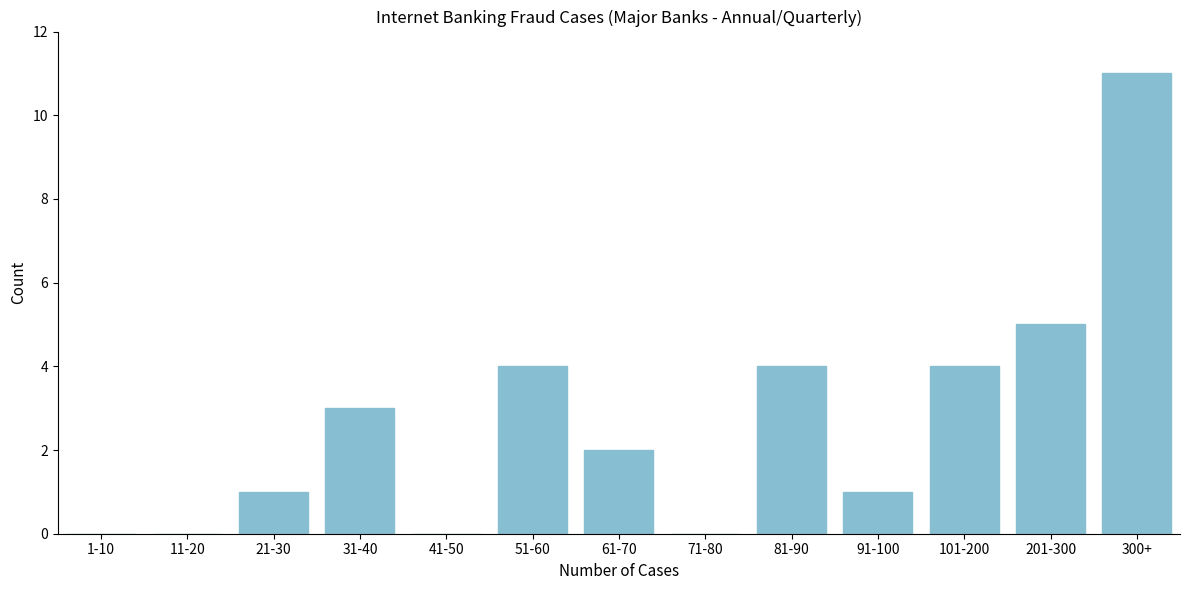

Reading left to right, extract all data points from this chart.

1-10=0	11-20=0	21-30=1	31-40=3	41-50=0	51-60=4	61-70=2	71-80=0	81-90=4	91-100=1	101-200=4	201-300=5	300+=11